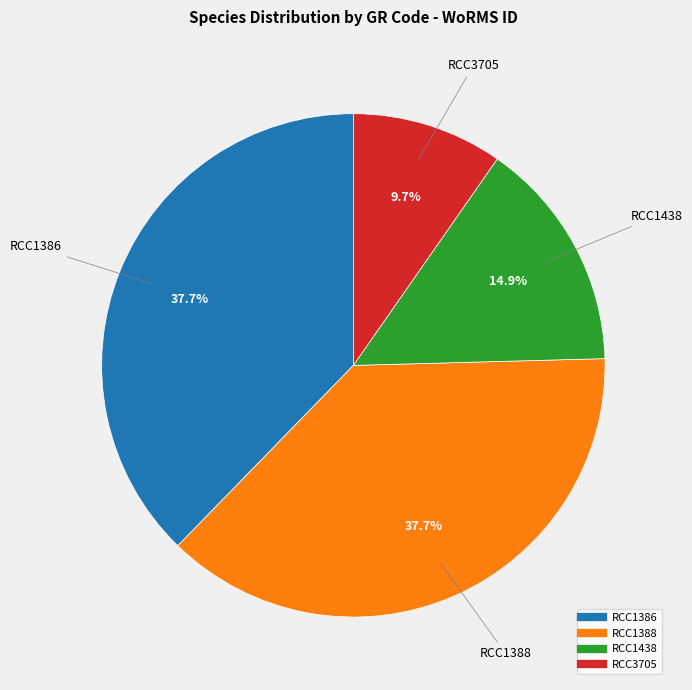

To the nearest percent, what percentage of the pie is RCC3705?

10%